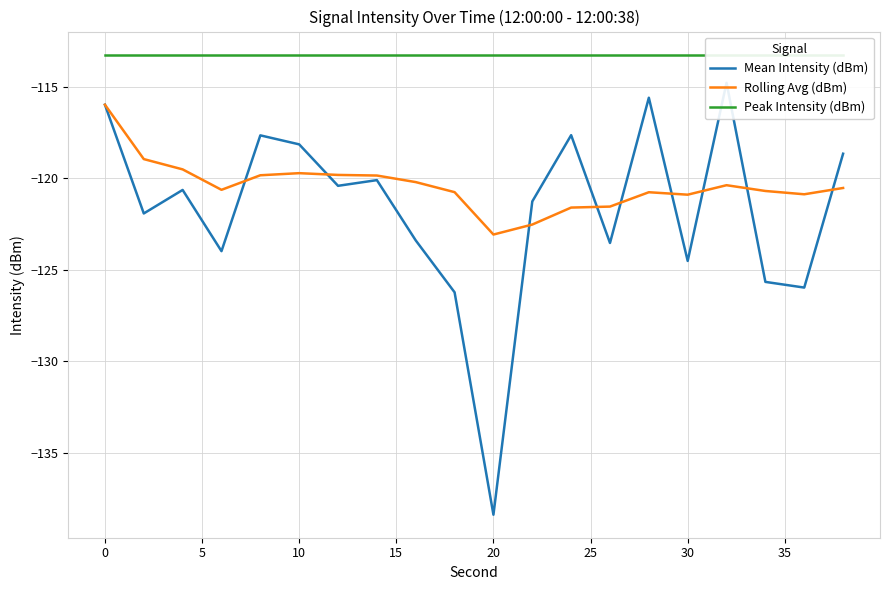

At how many categories does at least one series exceed -131?

20